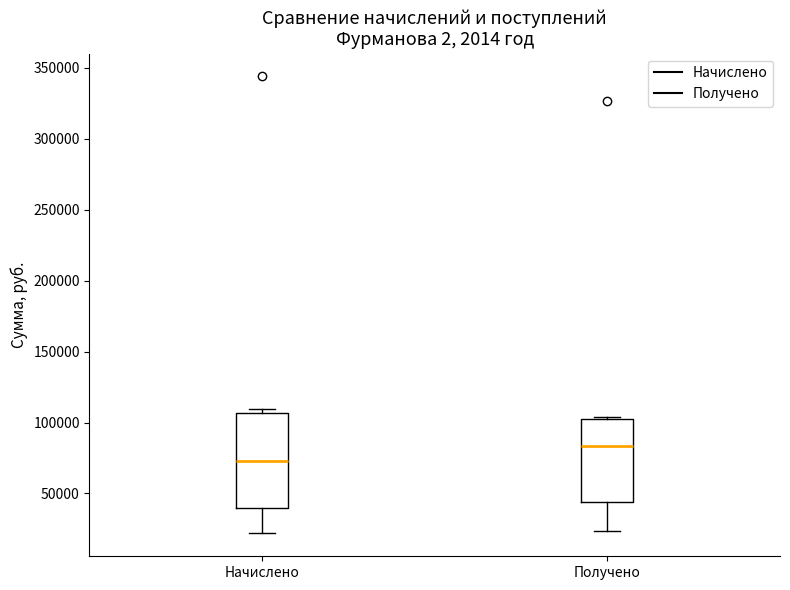

Where is the upper edge of the box for Получено on the y-axis? The values are not printed on the chart, so give them approximately, as read against the axis.

100000